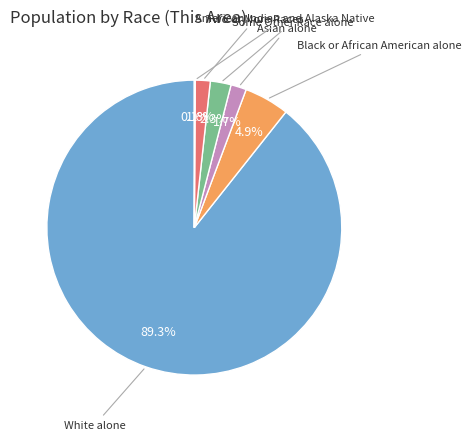

Is there a majority slice in this chart?

Yes